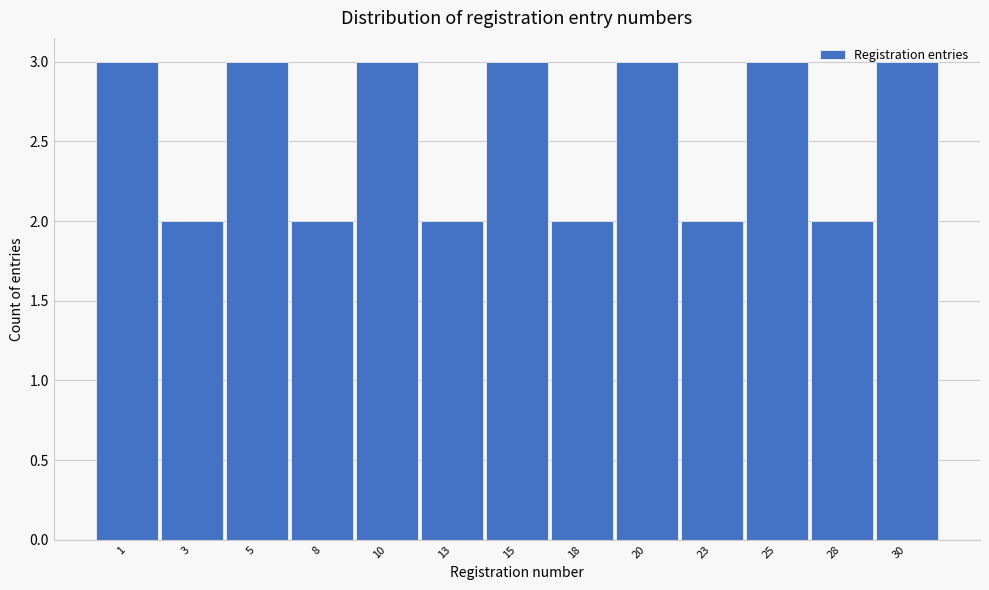

Is it true that the value at 28 is 2?

True